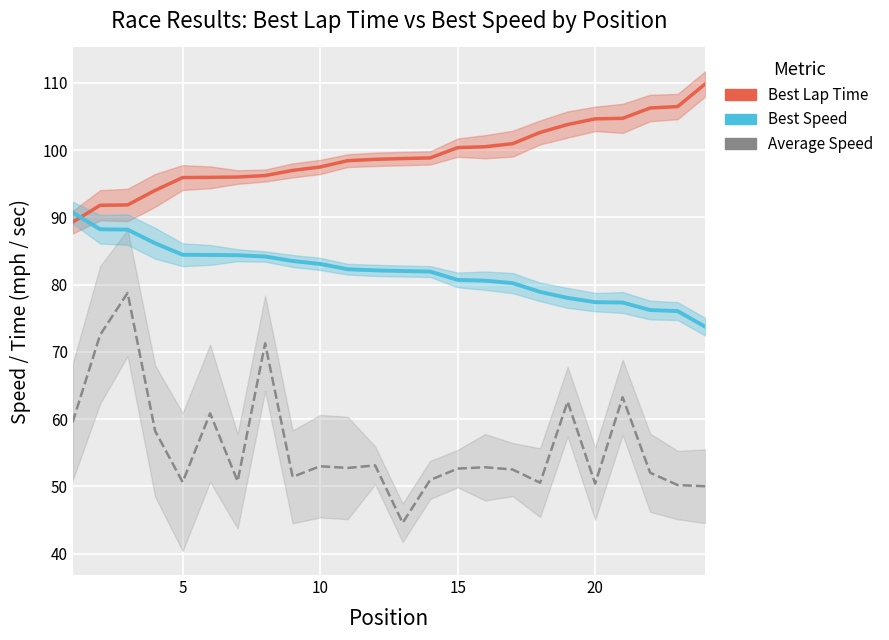

Reading right to left, list all the values displayed in this chart.

Best Lap Time: 109.8	106.5	106.3	104.7	104.7	103.8	102.6	101.0	100.5	100.4	98.8	98.7	98.6	98.4	97.5	97.0	96.2	96.0	96.0	95.9	94.0	91.9	91.8	89.3
Best Speed: 73.7	76.1	76.2	77.3	77.4	78.0	78.9	80.2	80.6	80.7	81.9	82.0	82.1	82.3	83.1	83.5	84.2	84.4	84.4	84.4	86.2	88.2	88.2	90.7
Average Speed: 50.0	50.2	52.0	63.3	50.4	62.6	50.6	52.5	52.8	52.6	51.0	44.6	53.1	52.7	53.0	51.4	71.3	50.8	60.9	50.6	58.2	78.8	72.5	59.6